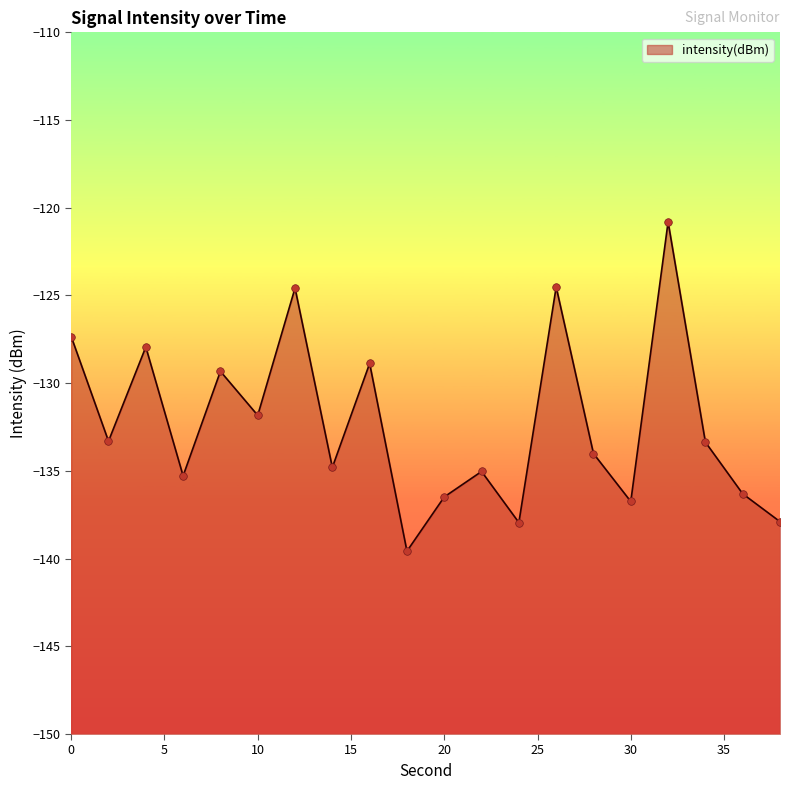

What is the change in value from 10 to 18?

-7.7